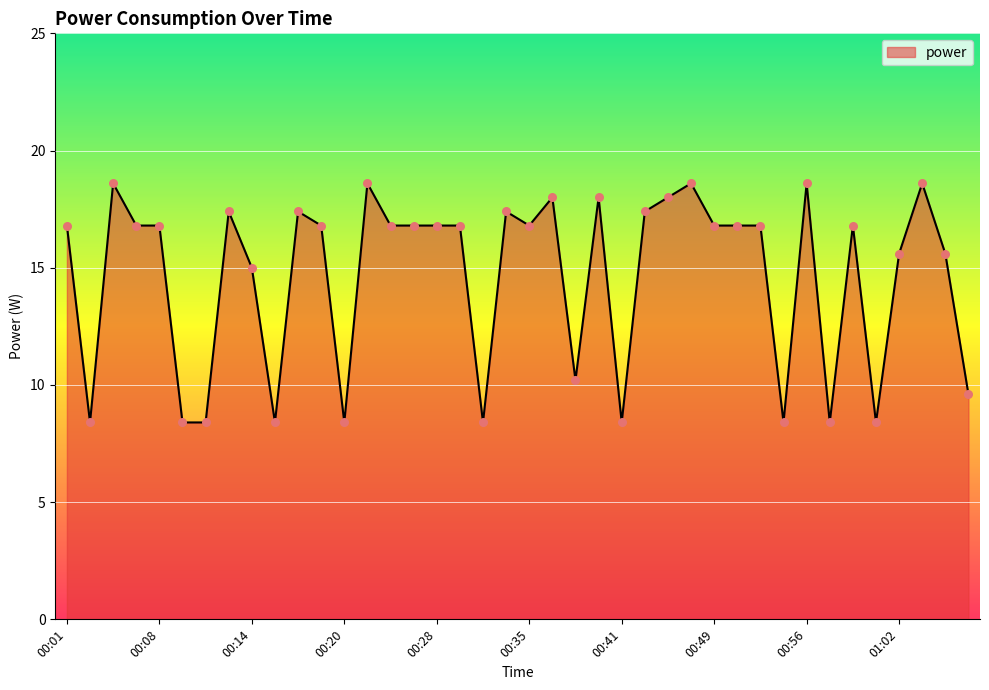

What is the minimum value shown in the chart?

8.4